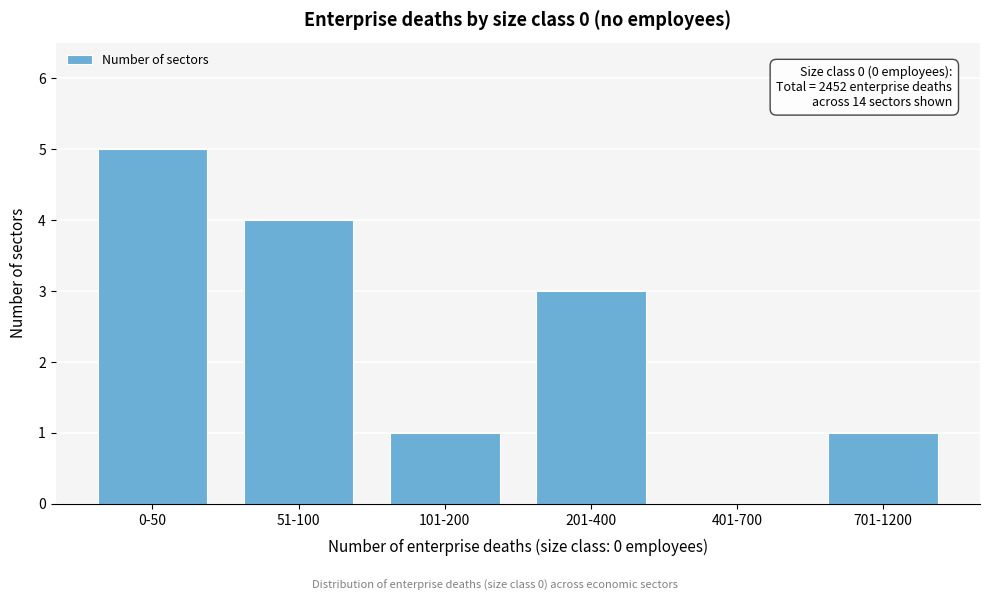

Reading left to right, extract all data points from this chart.

0-50=5	51-100=4	101-200=1	201-400=3	401-700=0	701-1200=1